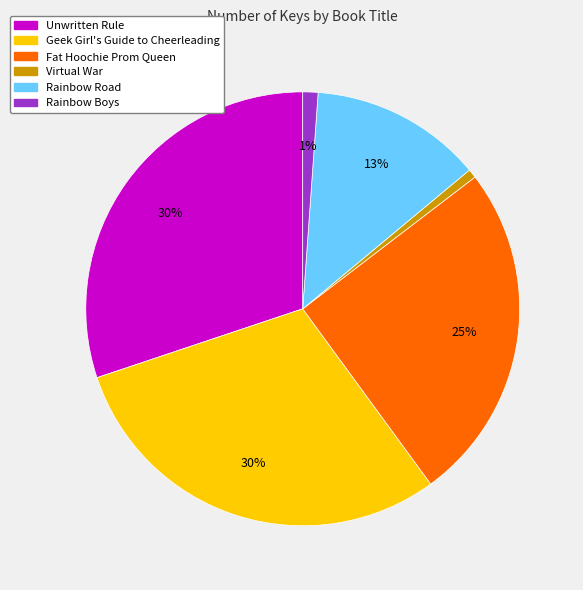

Is Rainbow Road the majority of the pie?

No